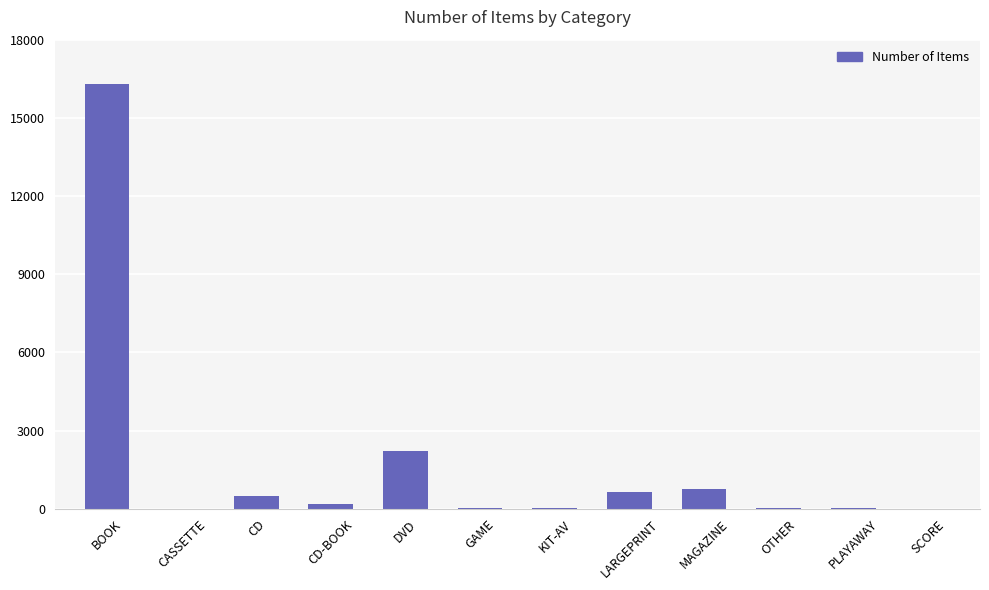

What is the greatest value displayed?

16307